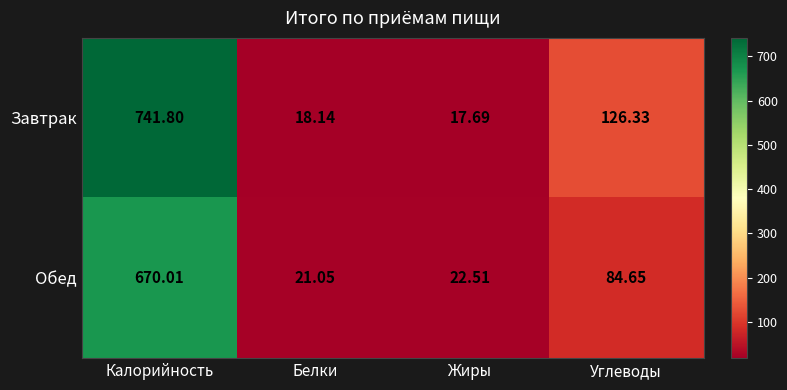

Rank the categories by Завтрак value from highest to lowest.

Калорийность, Углеводы, Белки, Жиры